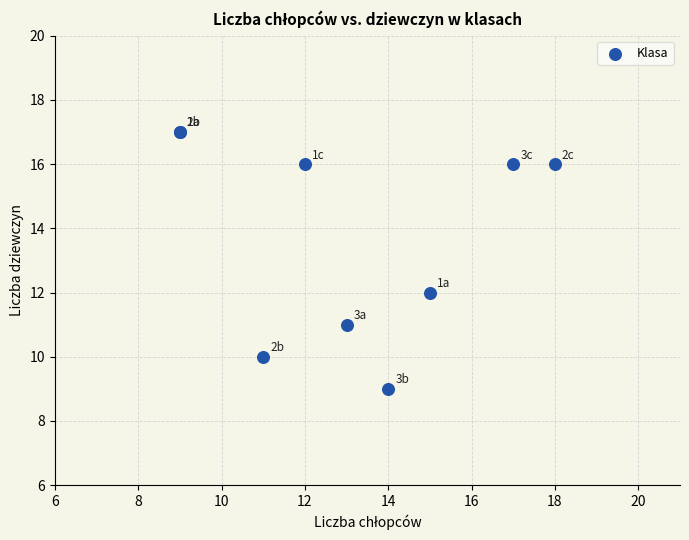

What Y value in the scatter plot is closest to 13?

12